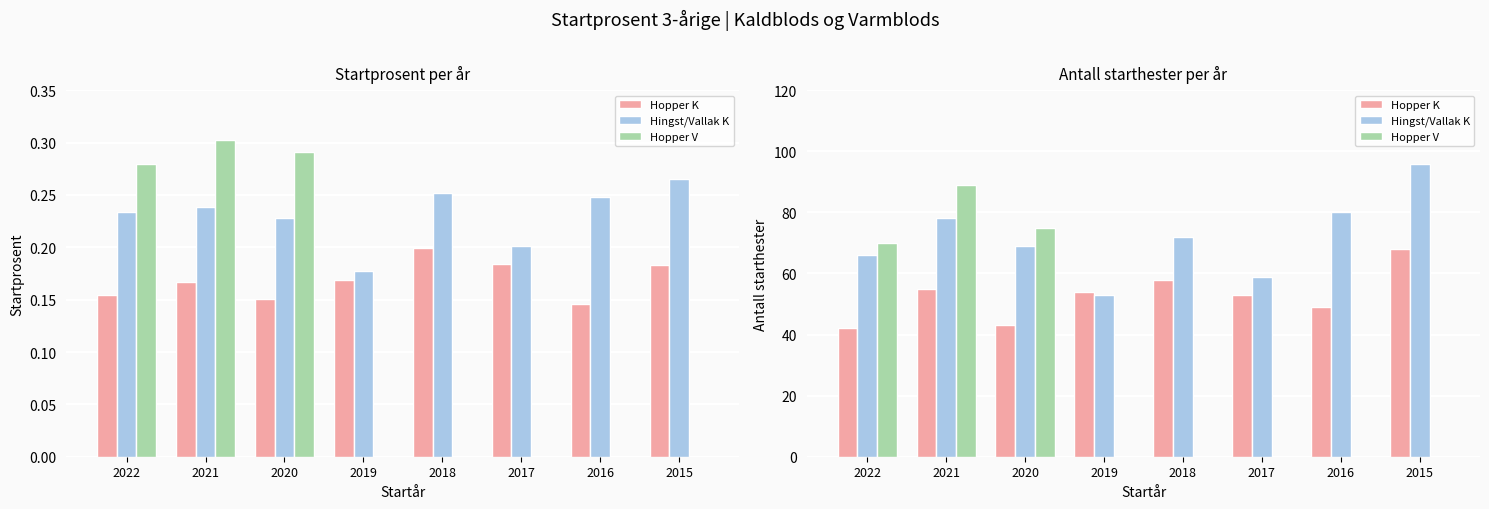

At which label does Hopper K reach its peak?

2015